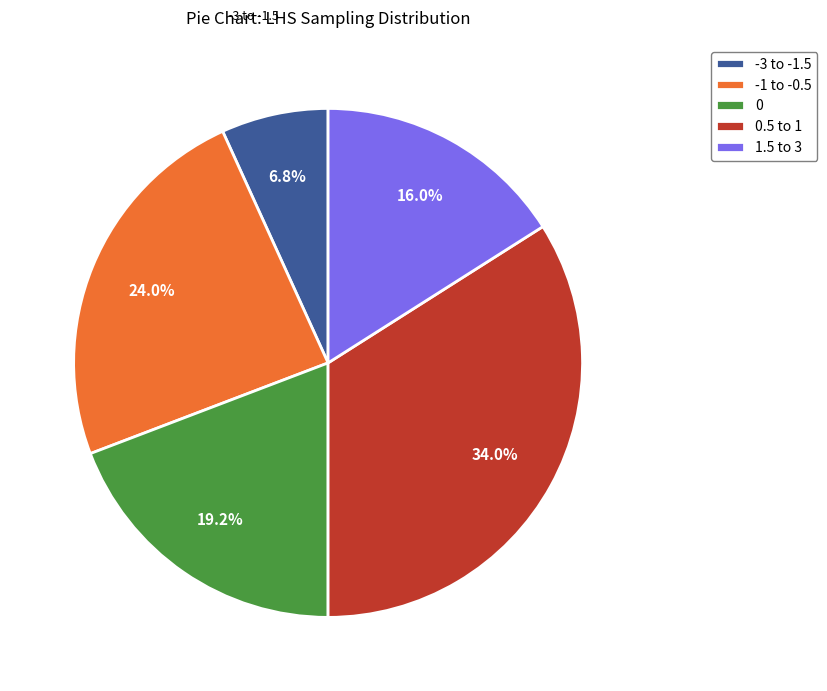

Combined, what portion of the pie is 0 and 0.5 to 1?

53.2%